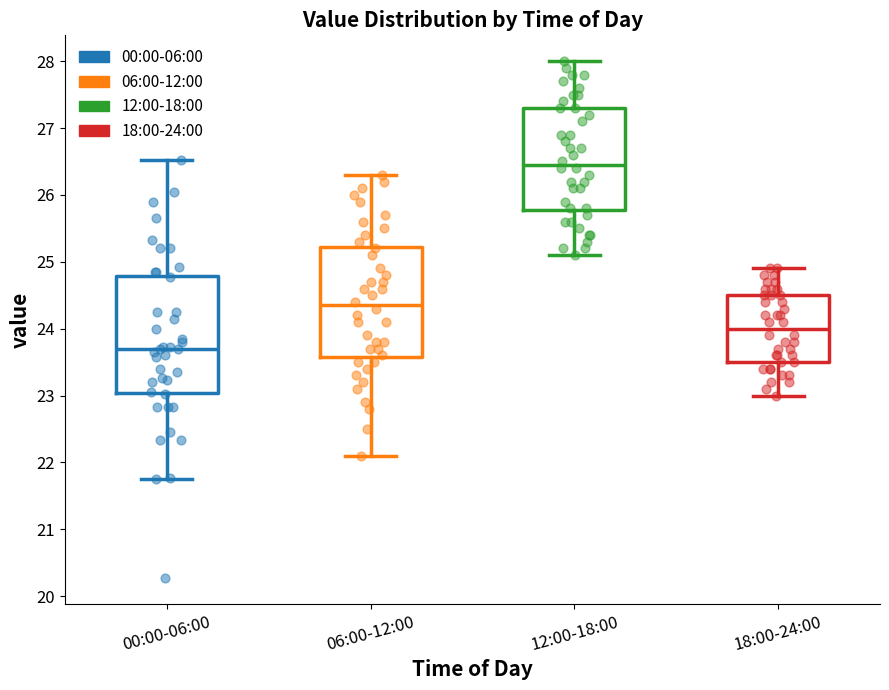

Where is the upper edge of the box for 00:00-06:00 on the y-axis? The values are not printed on the chart, so give them approximately, as read against the axis.

24.8